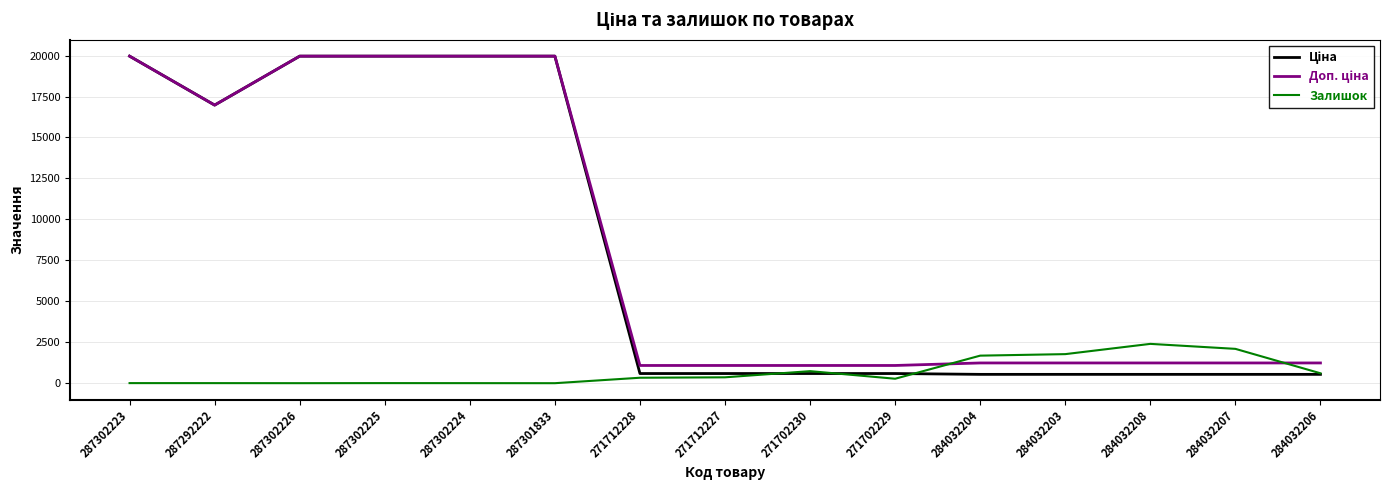

What is the total value across all series at 284032206?

2379.4